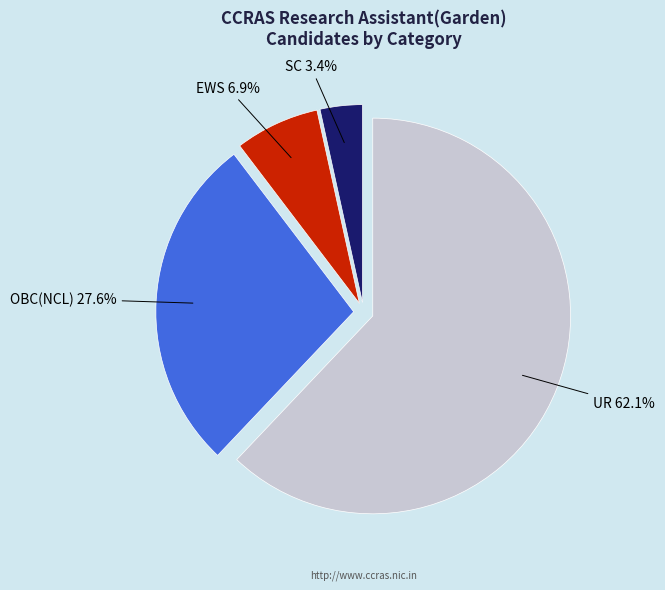

Which slice is the smallest?

SC